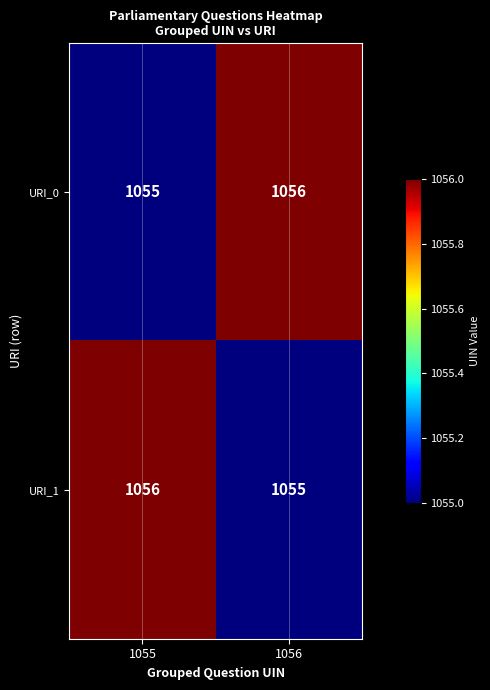

What is the total value across all series at 1056?

2111